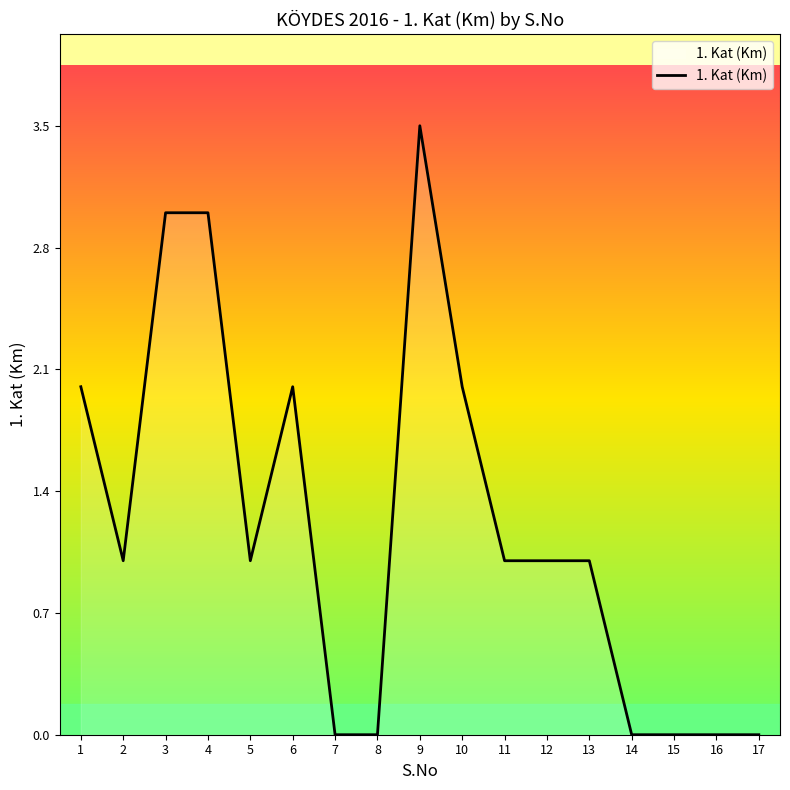

Reading left to right, what are all the values shown in this chart?

1=2.0	2=1.0	3=3.0	4=3.0	5=1.0	6=2.0	7=0.0	8=0.0	9=3.5	10=2.0	11=1.0	12=1.0	13=1.0	14=0.0	15=0.0	16=0.0	17=0.0